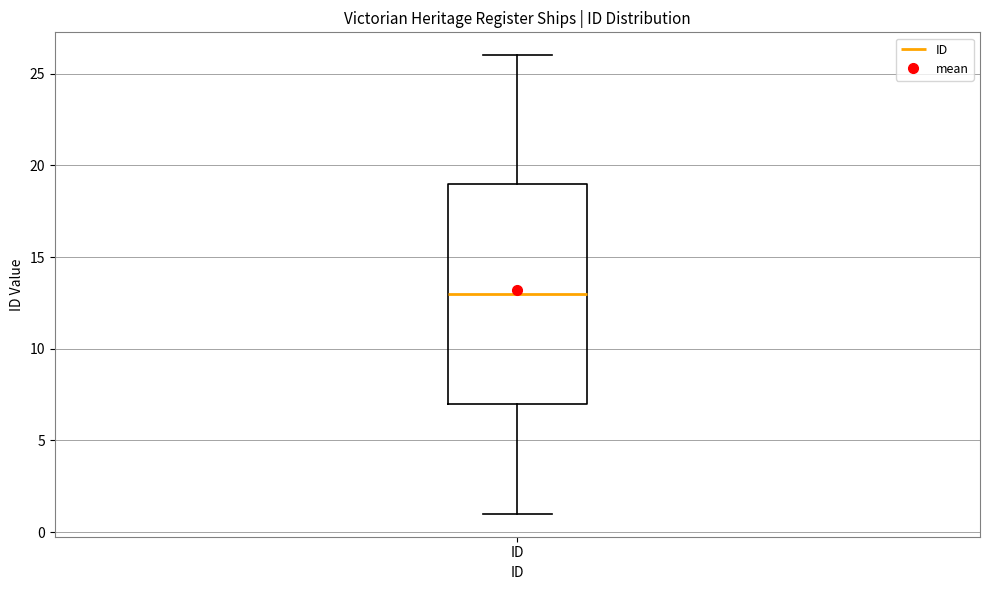

Transcribe this box plot: give where the median line is, the range the box spans, and where the two whiskers end, as read against the y-axis. The values are not printed on the chart, so give them approximately, as read against the axis.

median 13, box 7 to 19, whiskers 1 to 26